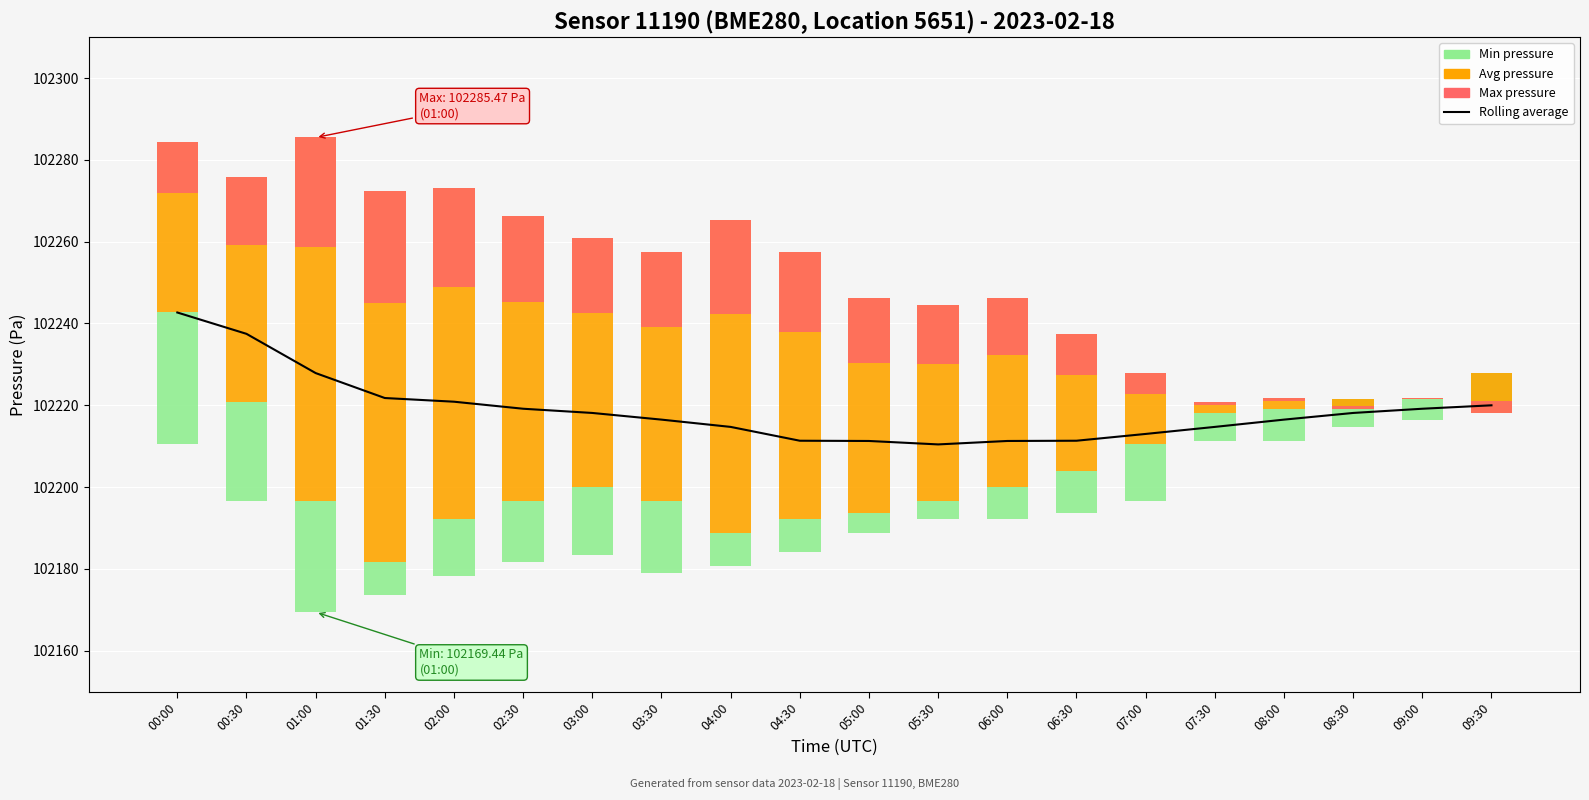

At how many categories does at least one series exceed 25213?

20